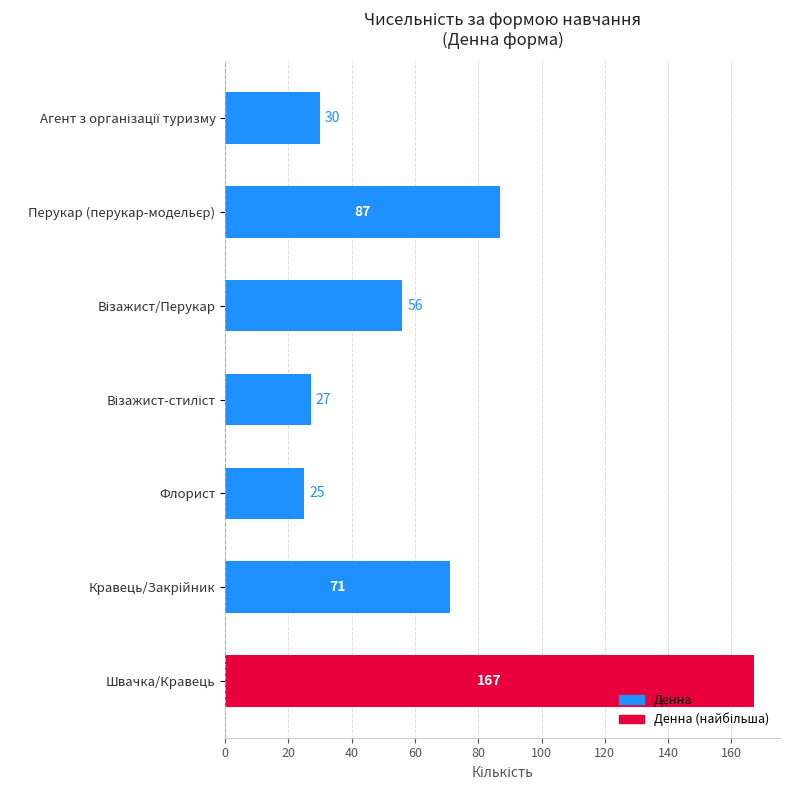

Approximately how many times larger is the value at Швачка/Кравець compared to Флорист?

6.7